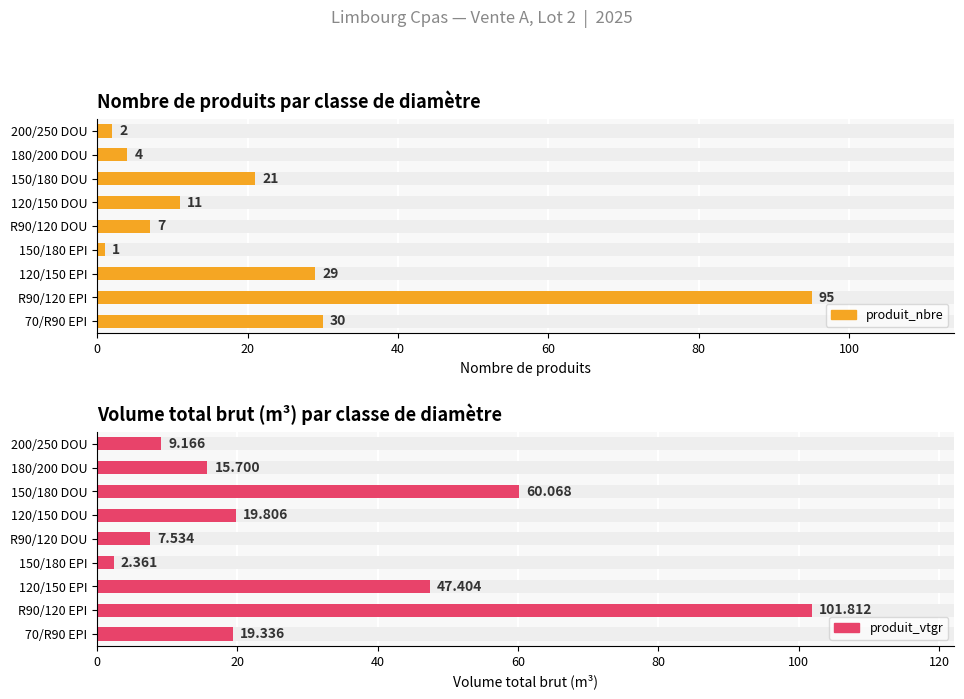

What is the lowest value of the produit_nbre series?

1.0